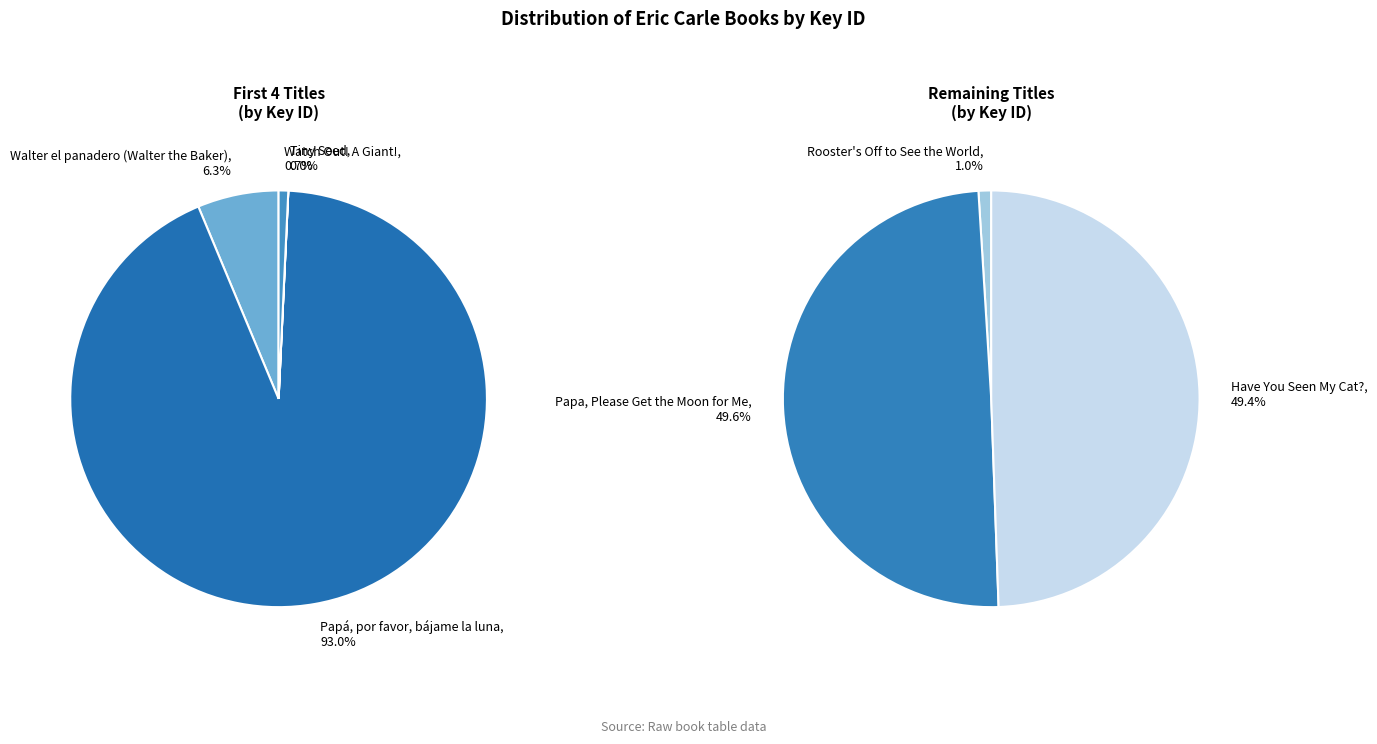

Which slice represents more than half of the pie?

Papá, por favor, bájame la luna